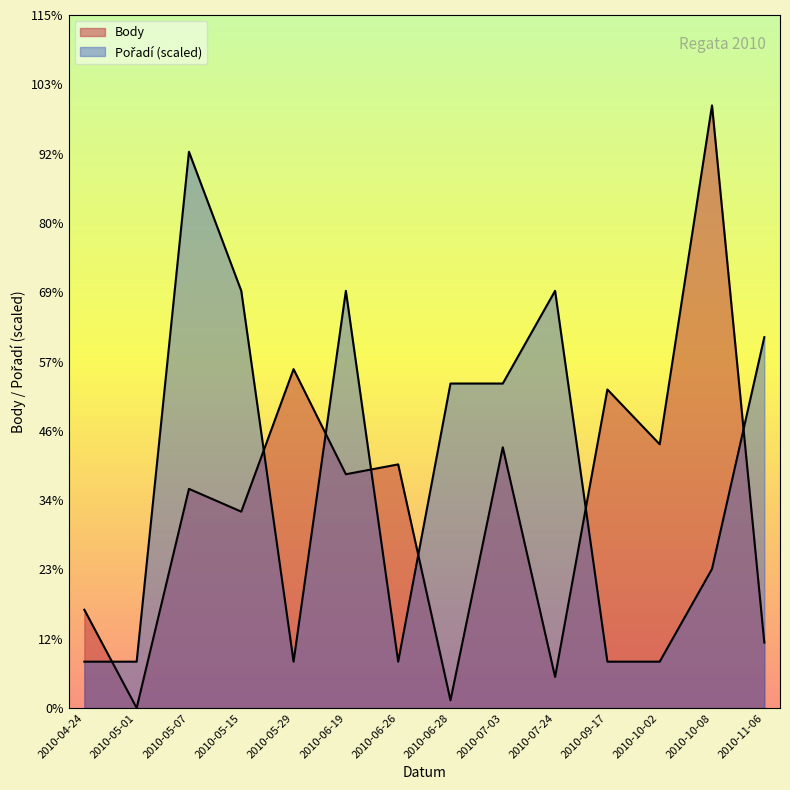

What position from the right is 2010-06-28?

7